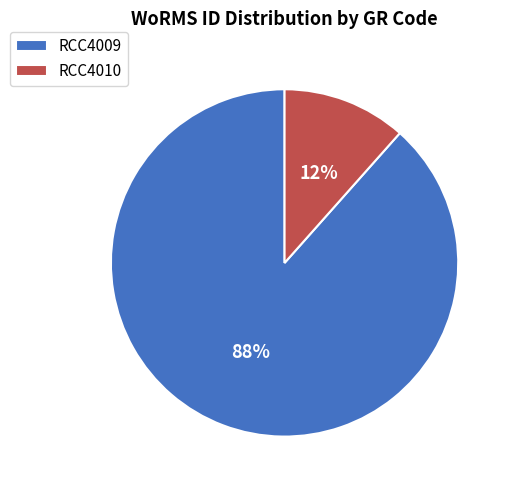

Does RCC4010 represent more than half of the total?

No